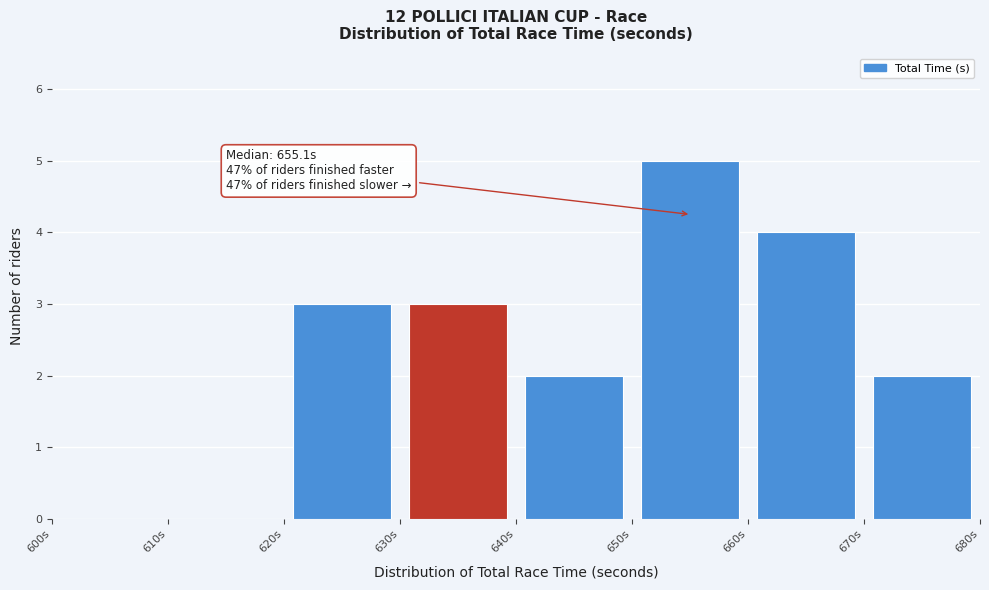

Which range on the x-axis has the tallest bar?

650 to 660